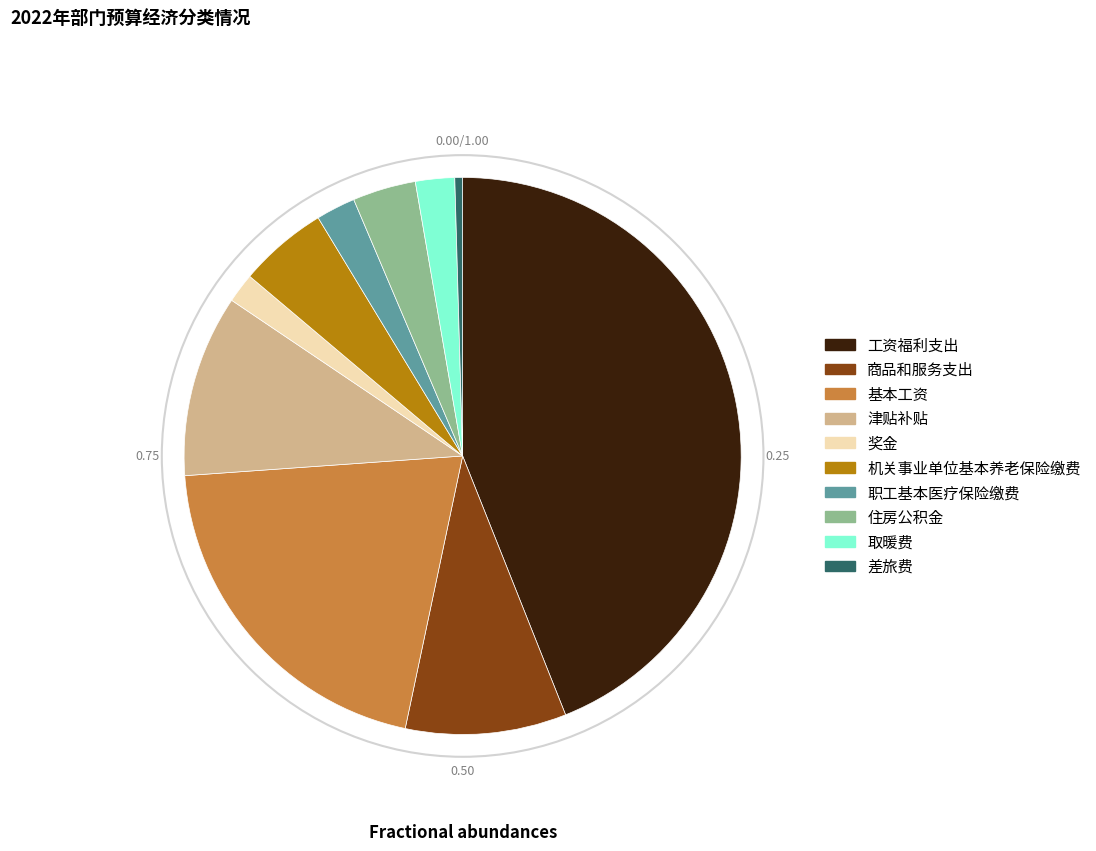

Combined, do 奖金 and 差旅费 account for over 50%?

No